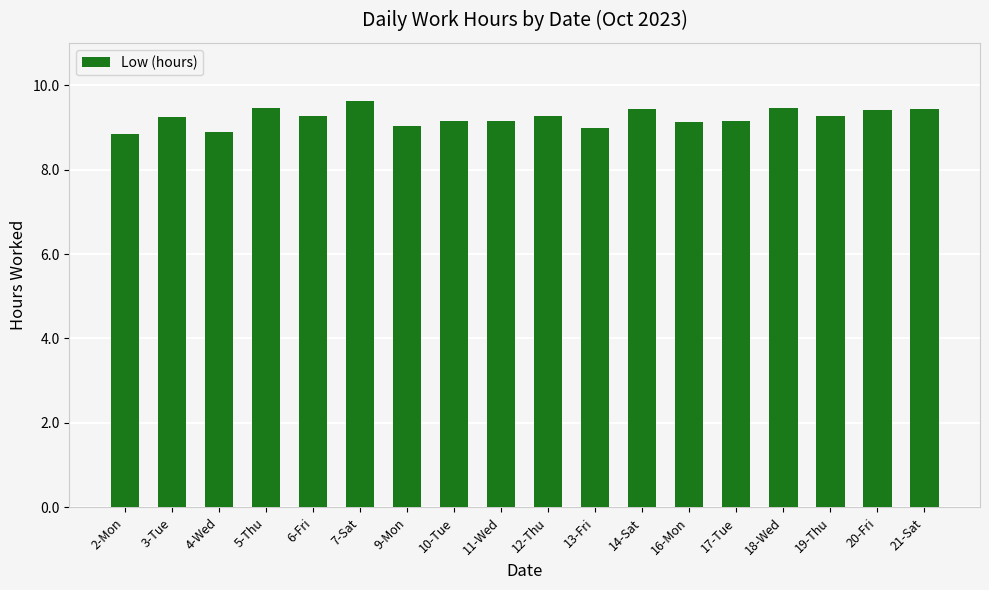

The chart shows a value of 9.3 at 19-Thu. True or false?

True